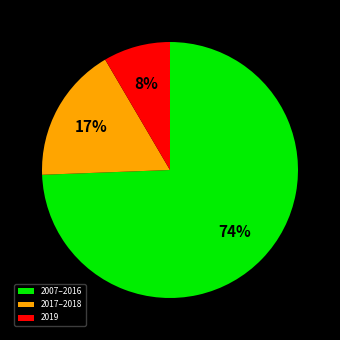

Between 2007–2016 and 2017–2018, which is larger?

2007–2016